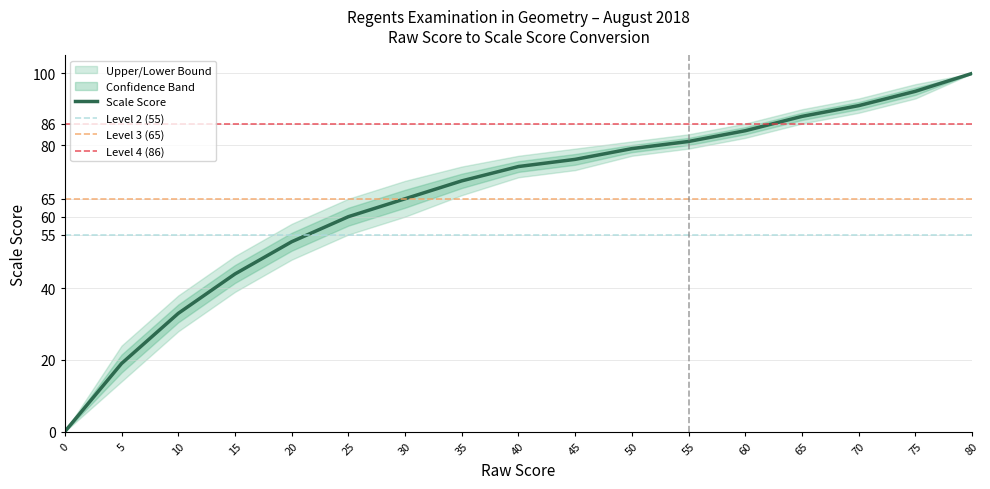

True or false: Lower Bound has more than 2 interior local peaks.

False